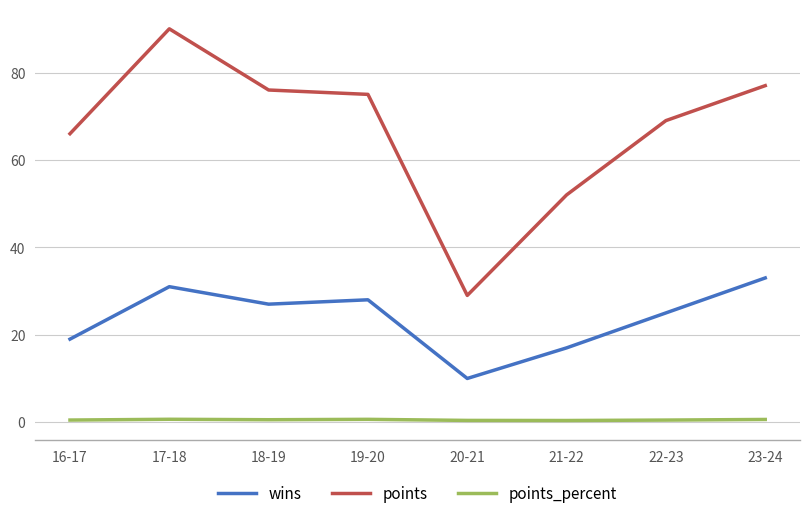

What is the difference between the maximum and minimum values in the wins series?

23.0